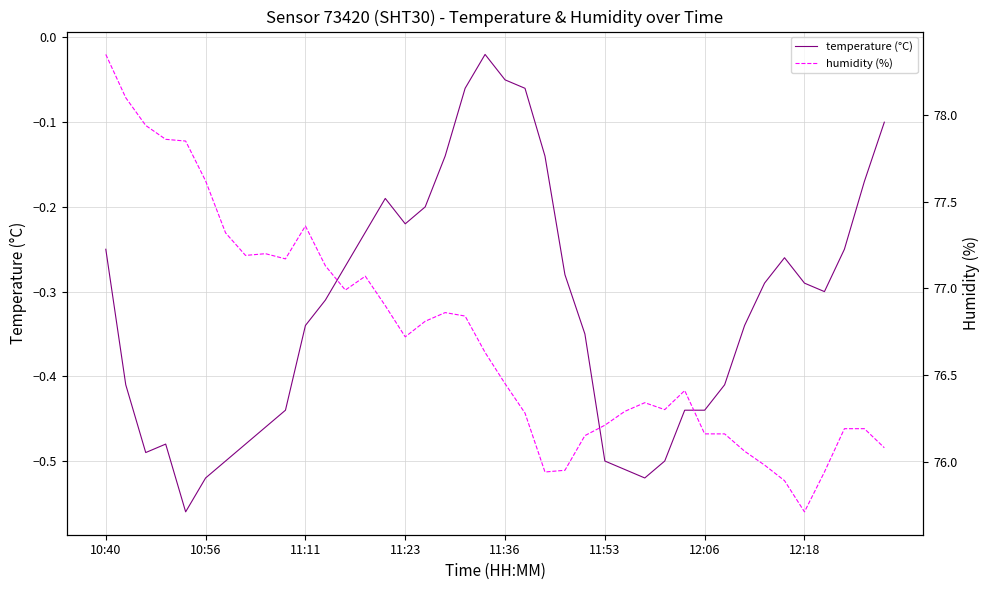

Which series changed the most between 11 and 18?

humidity (%)